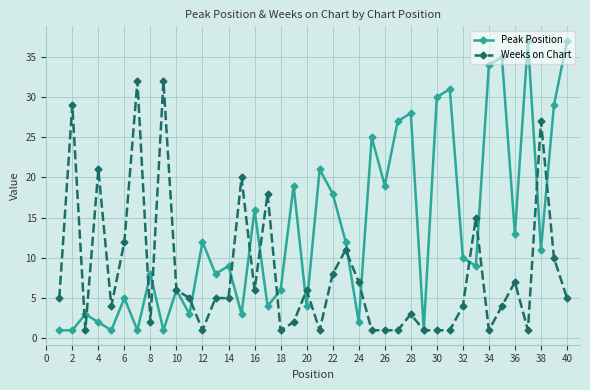

Does the chart have visible grid lines?

Yes